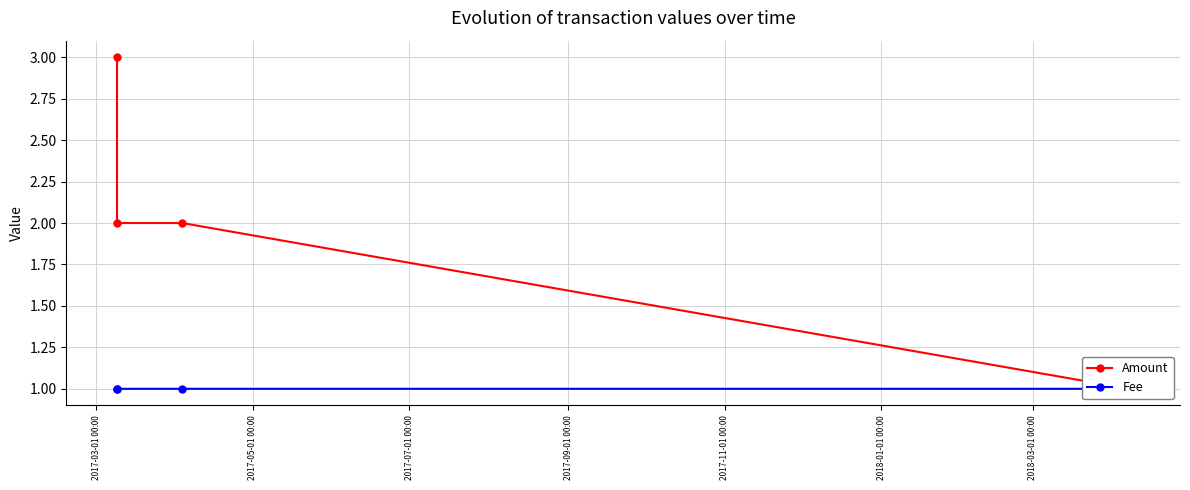

How many lines are shown in the chart?

2